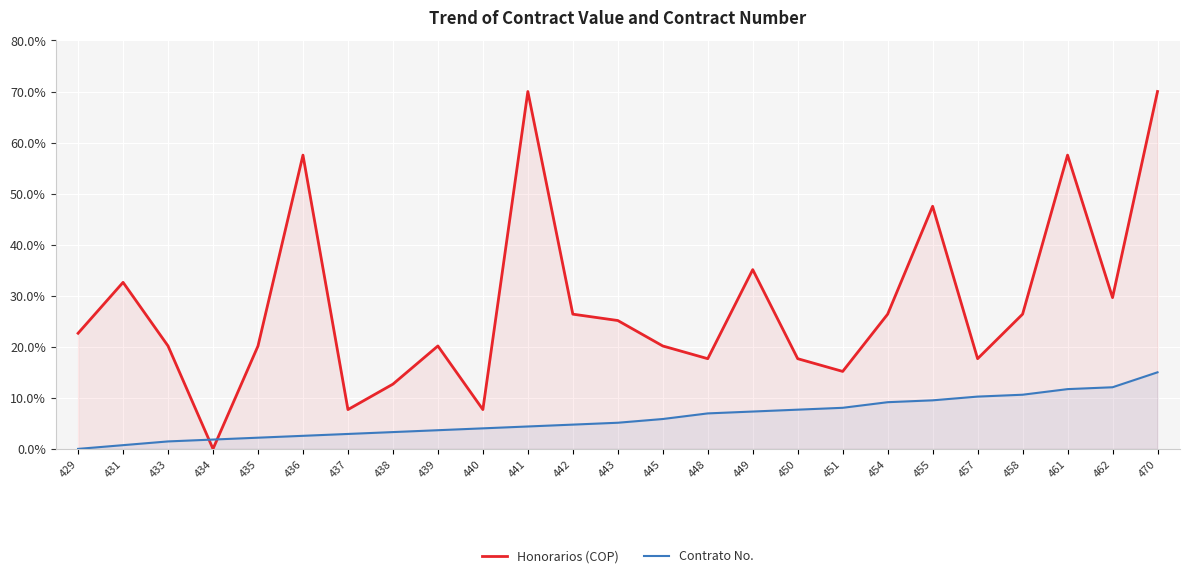

How many data points in Contrato No. are above 5?

13